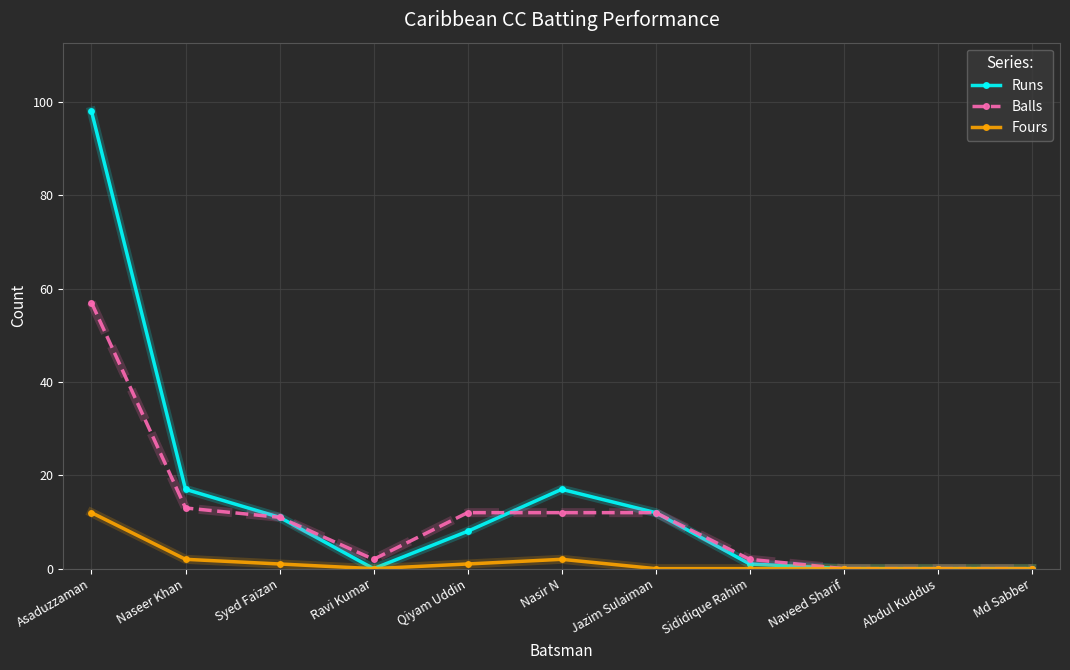

How many distinct data groups are displayed?

3